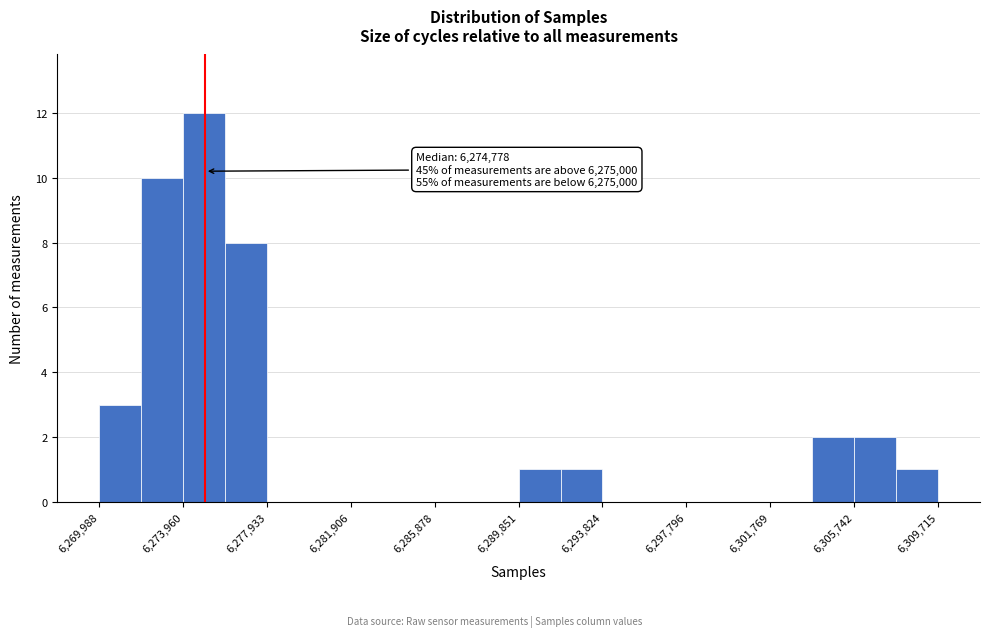

Read against the x-axis, roughly where is the centre of the tallest bar?

6275000